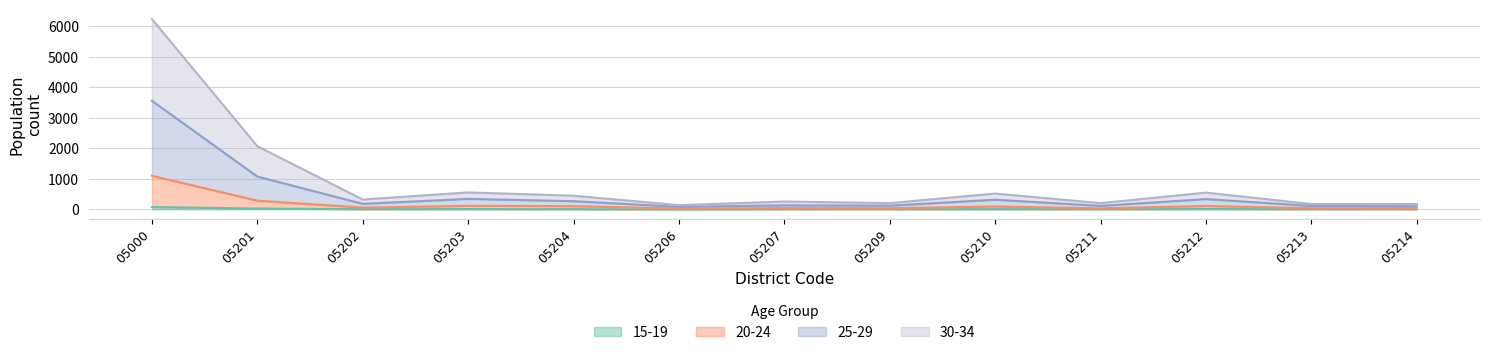

At how many categories does at least one series exceed 2863?

1